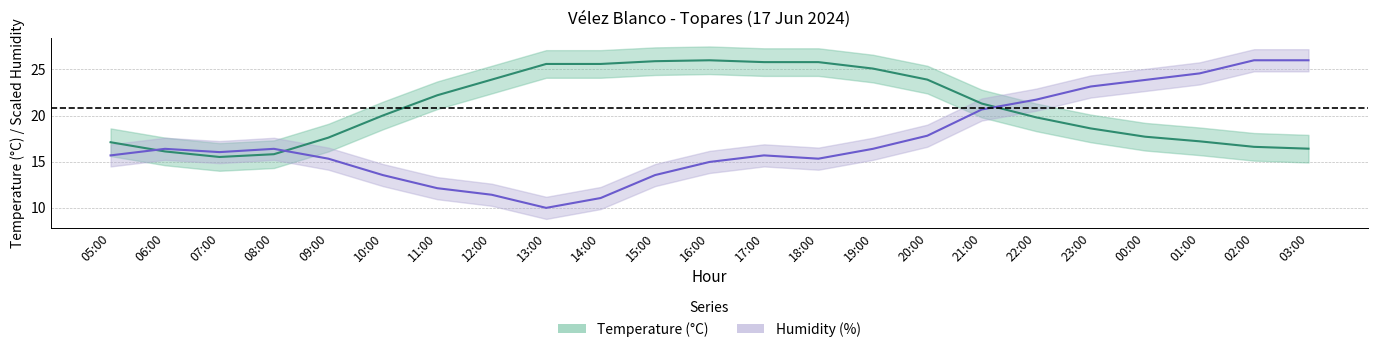

What is the sum of the Humidity (%) values at 10:00 and 05:00?

29.2